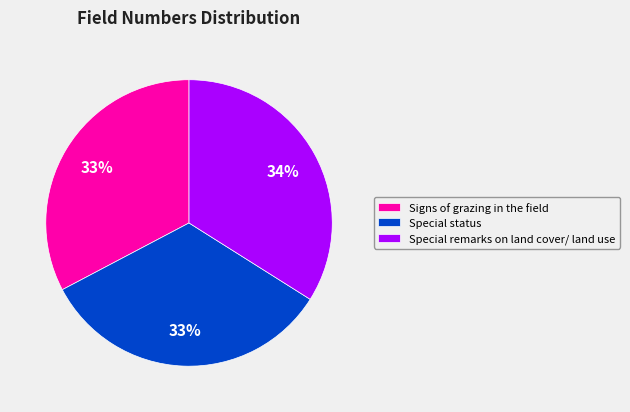

Is the sum of Special remarks on land cover/ land use and Signs of grazing in the field greater than half?

Yes